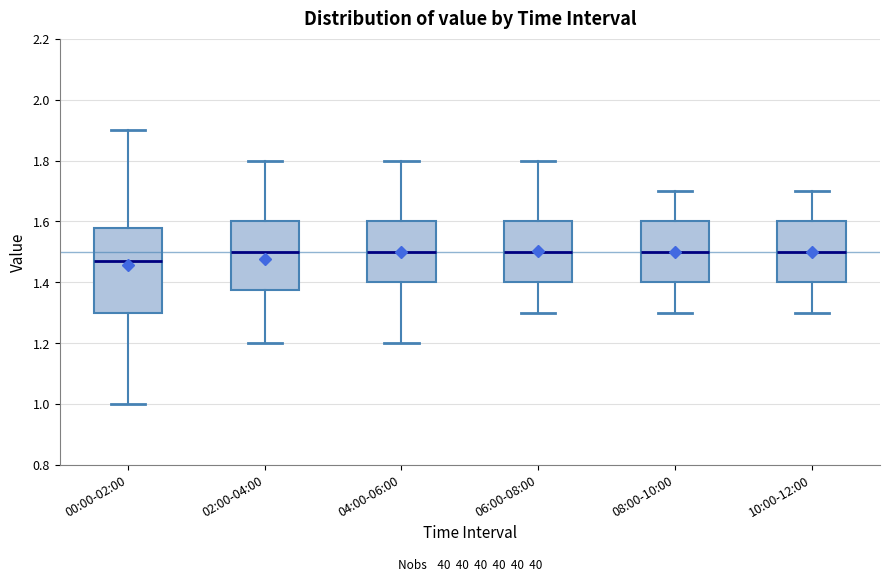

Reading left to right, read every box against the y-axis: the position of its median line, the range the box covers, and the ends of its whiskers. The values are not printed on the chart, so give them approximately, as read against the axis.

00:00-02:00: median 1.48, box 1.30 to 1.58, whiskers 1.00 to 1.90
02:00-04:00: median 1.50, box 1.38 to 1.60, whiskers 1.20 to 1.80
04:00-06:00: median 1.50, box 1.40 to 1.60, whiskers 1.20 to 1.80
06:00-08:00: median 1.50, box 1.40 to 1.60, whiskers 1.30 to 1.80
08:00-10:00: median 1.50, box 1.40 to 1.60, whiskers 1.30 to 1.70
10:00-12:00: median 1.50, box 1.40 to 1.60, whiskers 1.30 to 1.70